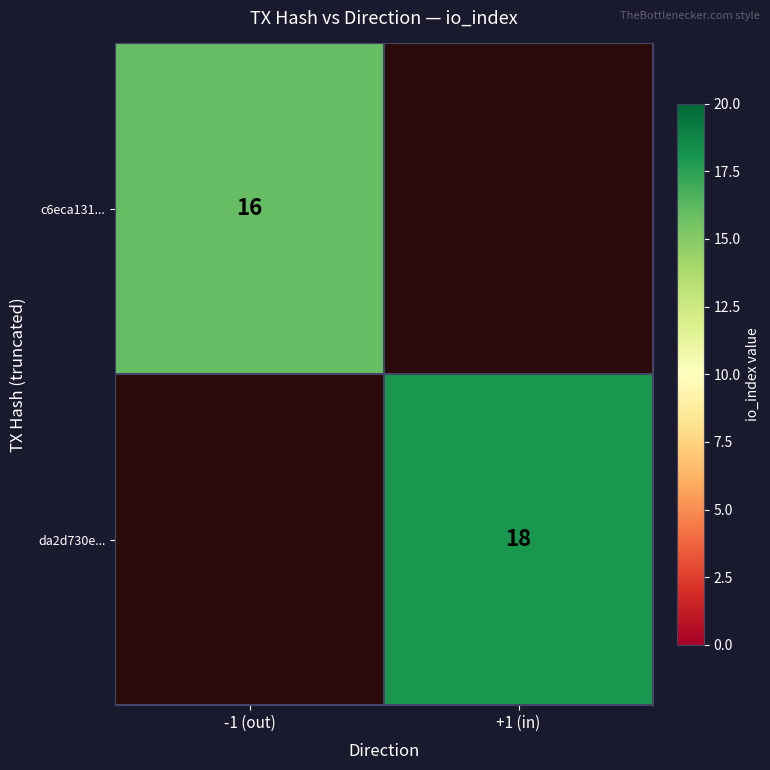

How many series are shown in this chart?

2